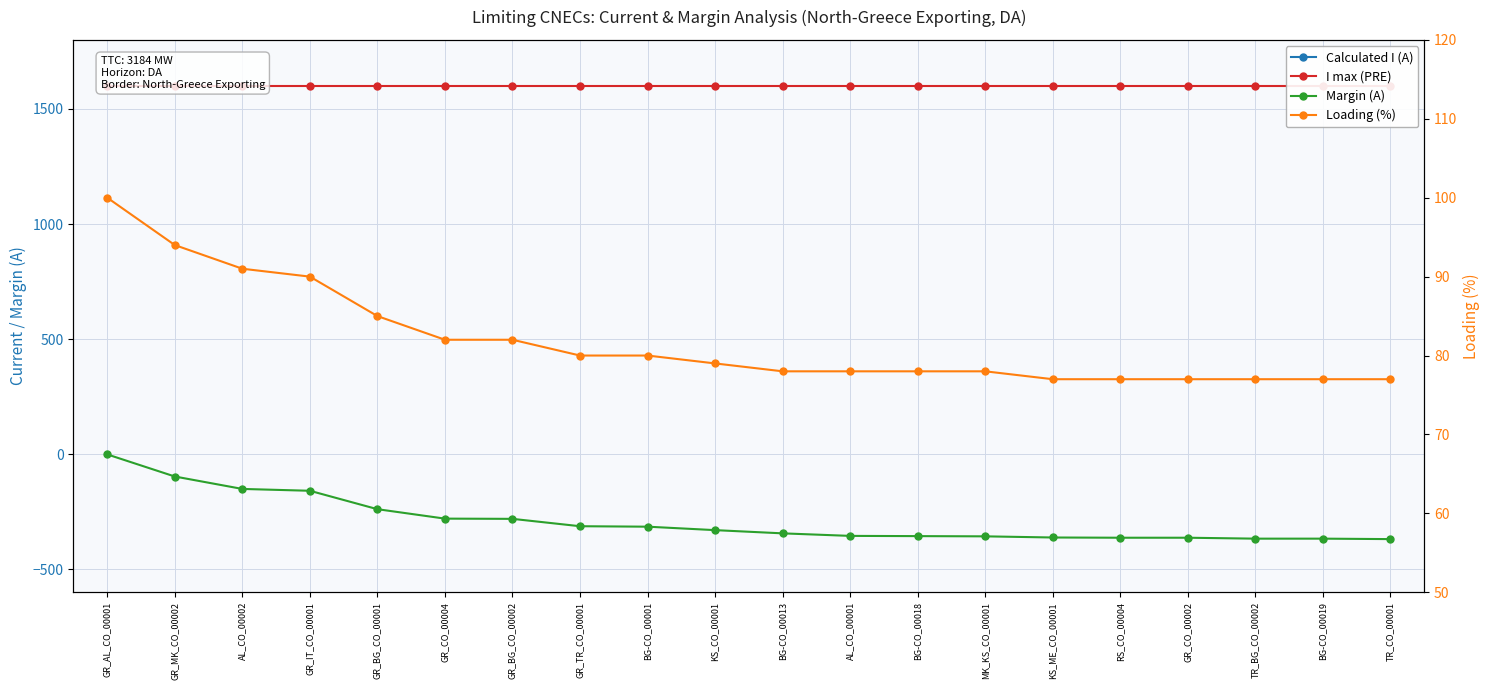

What is the label of the 4th point from the right?

GR_CO_00002